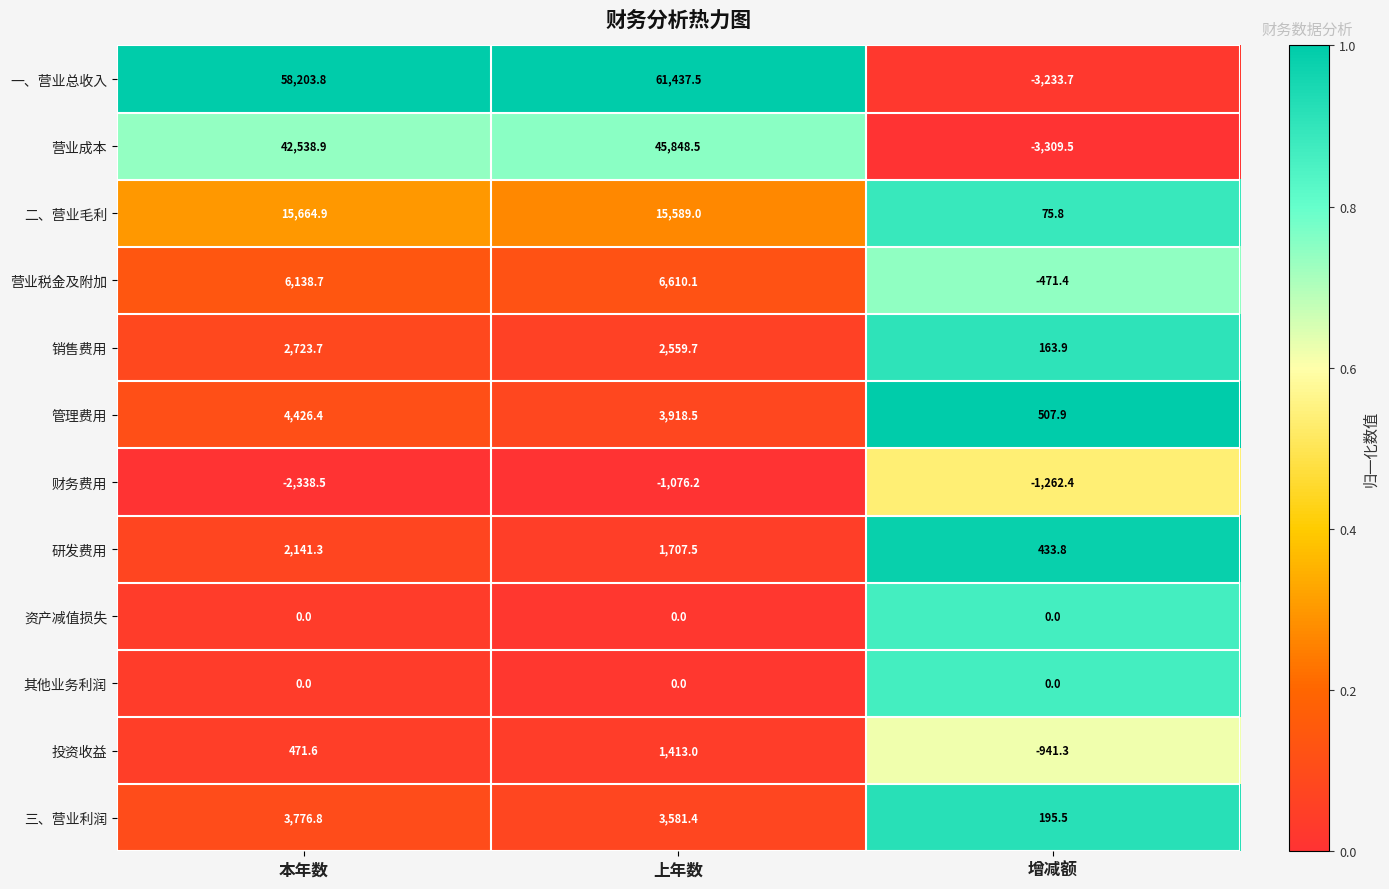

At how many categories does at least one series exceed 0?

3